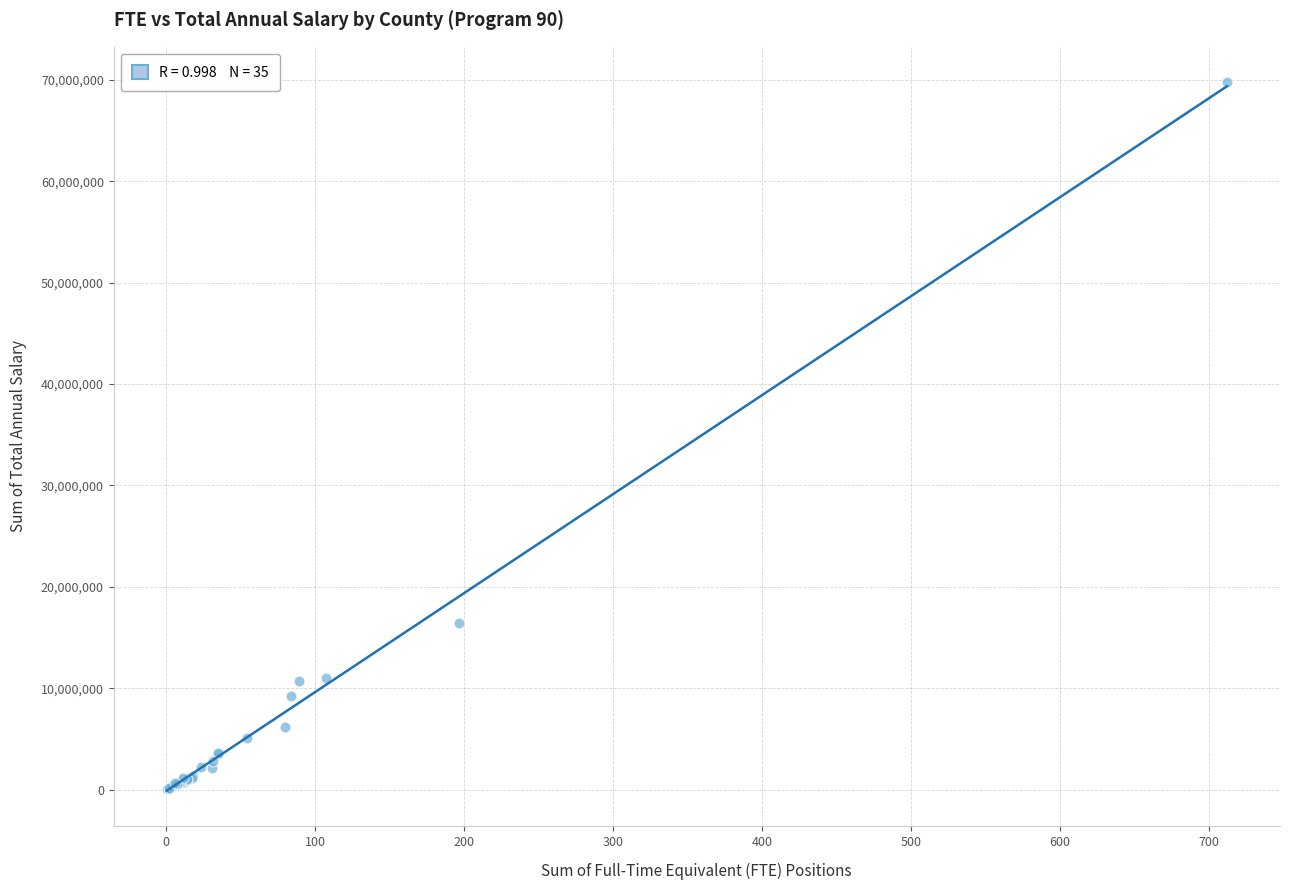

What Y value in the scatter plot is closest to 34888246?

16402103.2